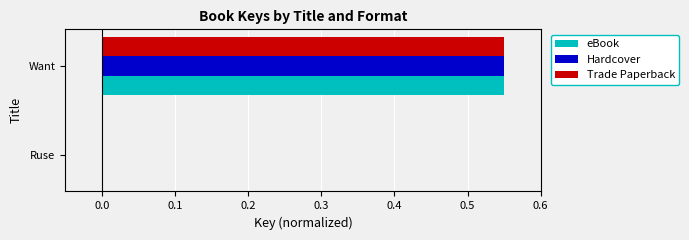

How many distinct data groups are displayed?

3